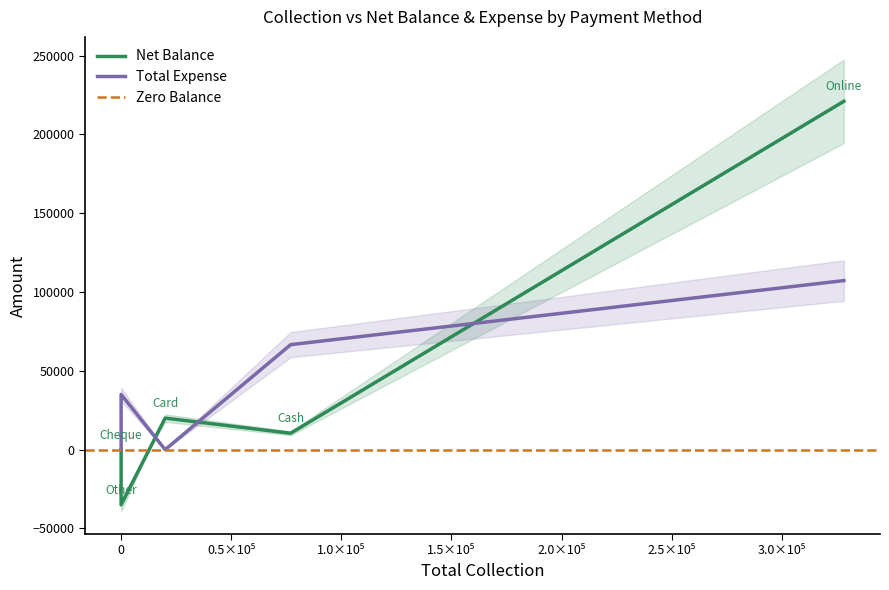

Rank the series at Cash from highest to lowest value.

Total Expense, Net Balance